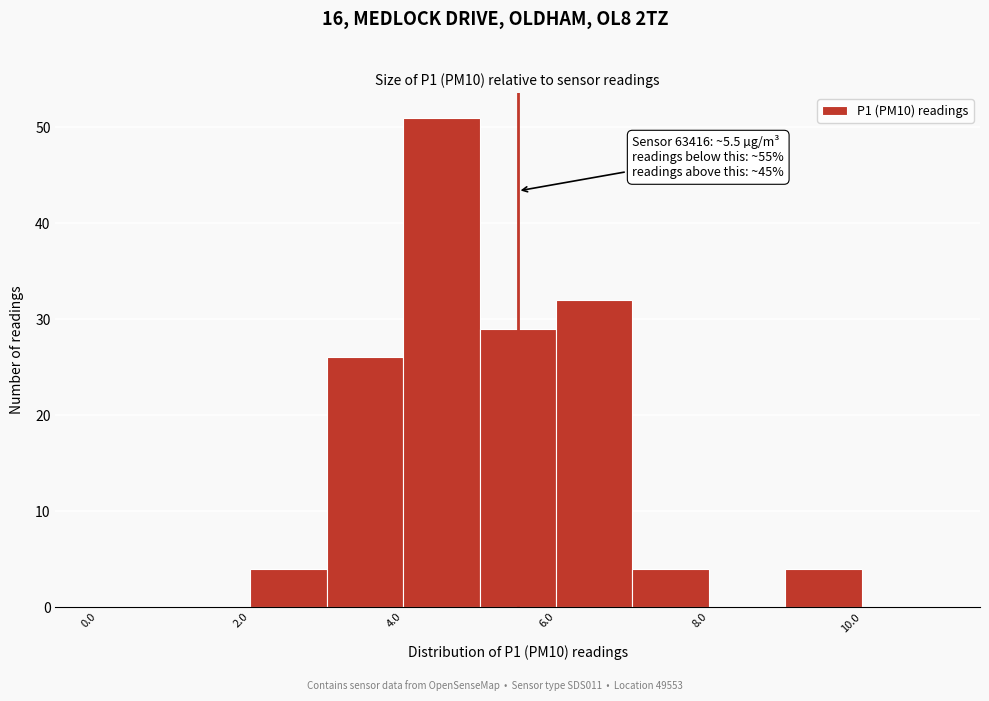

Which range on the x-axis has the tallest bar?

4 to 5